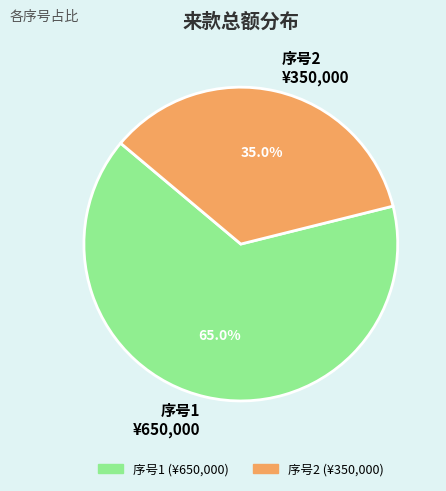

To the nearest percent, what is the average slice percentage?

50%